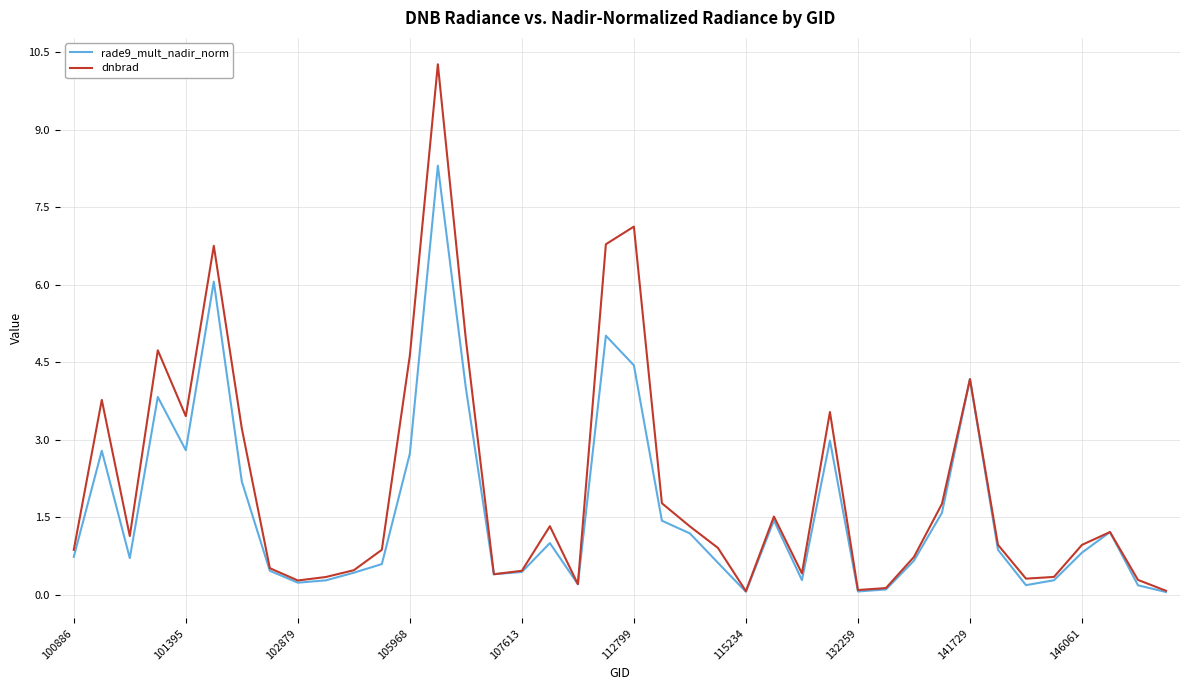

Rank the series by their maximum value, from lowest to highest.

rade9_mult_nadir_norm, dnbrad